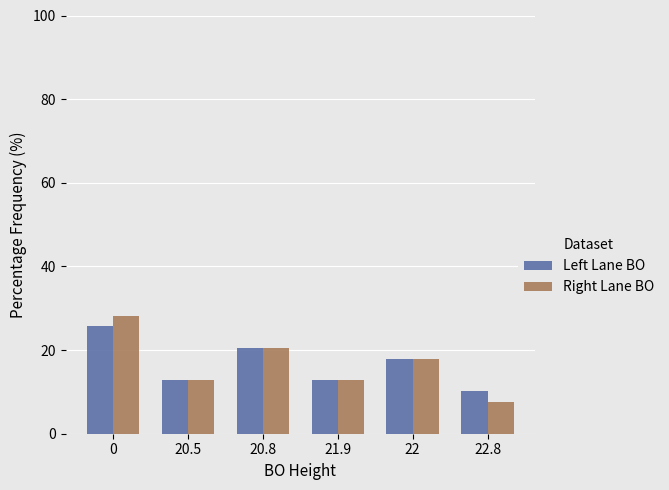

Which series has the largest range (max minus min)?

Right Lane BO